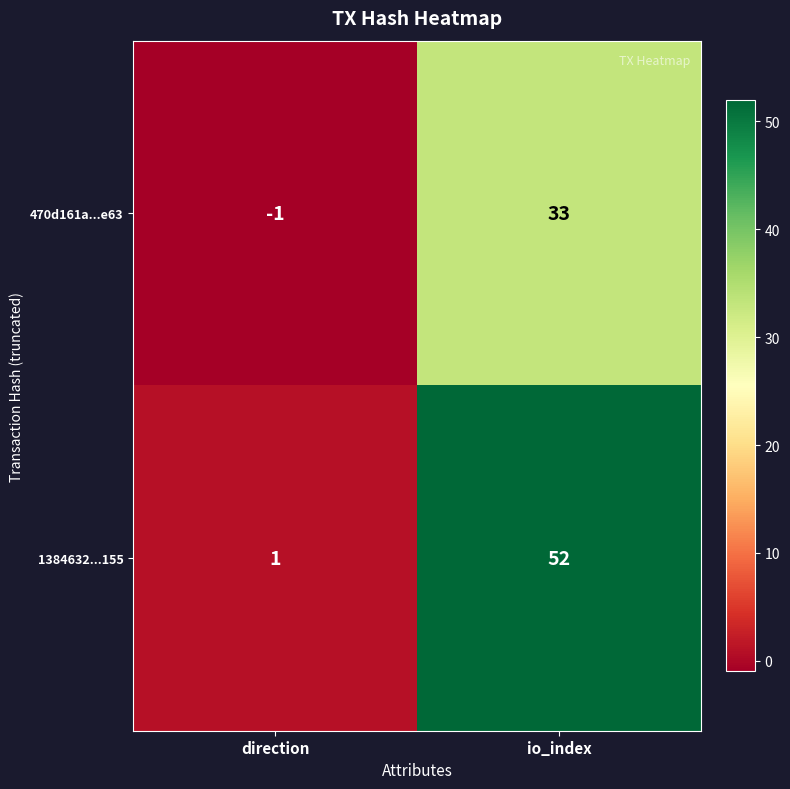

Reading left to right, what are all the values shown in this chart?

470d161a...e63: -1	33
1384632...155: 1	52